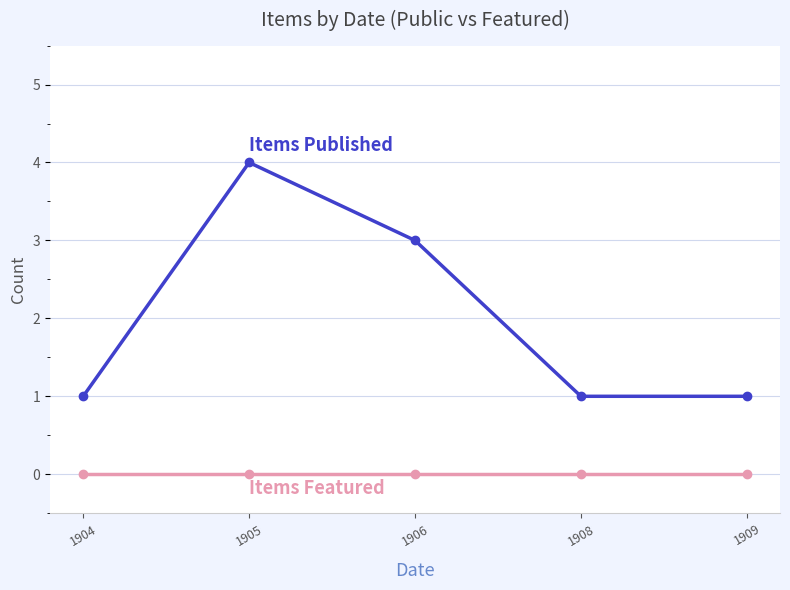

At which category is the sum across all series the highest?

1905